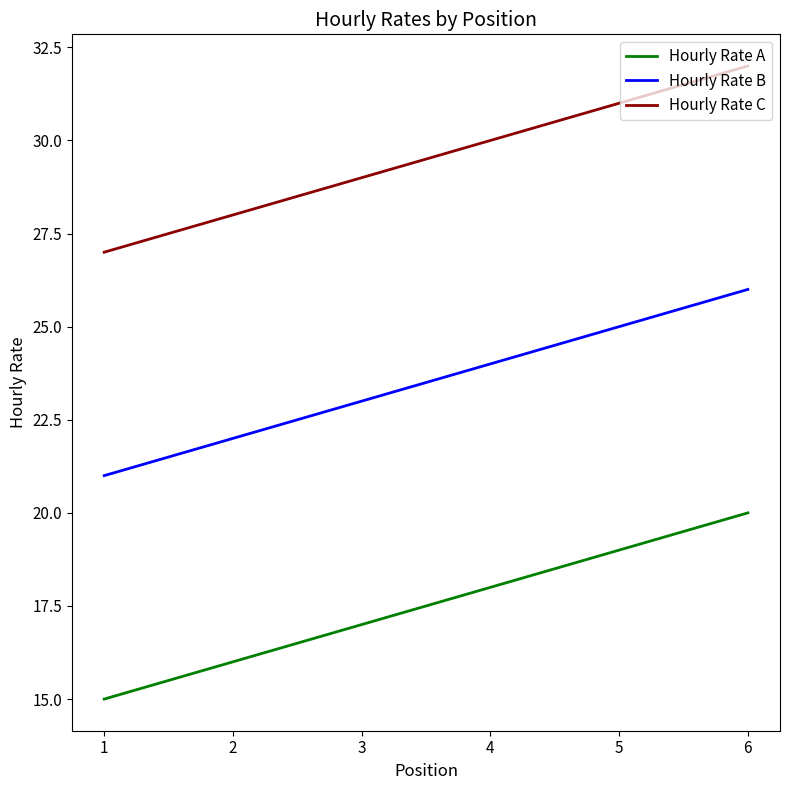

What is the spread (max minus min) of values at 3?

12